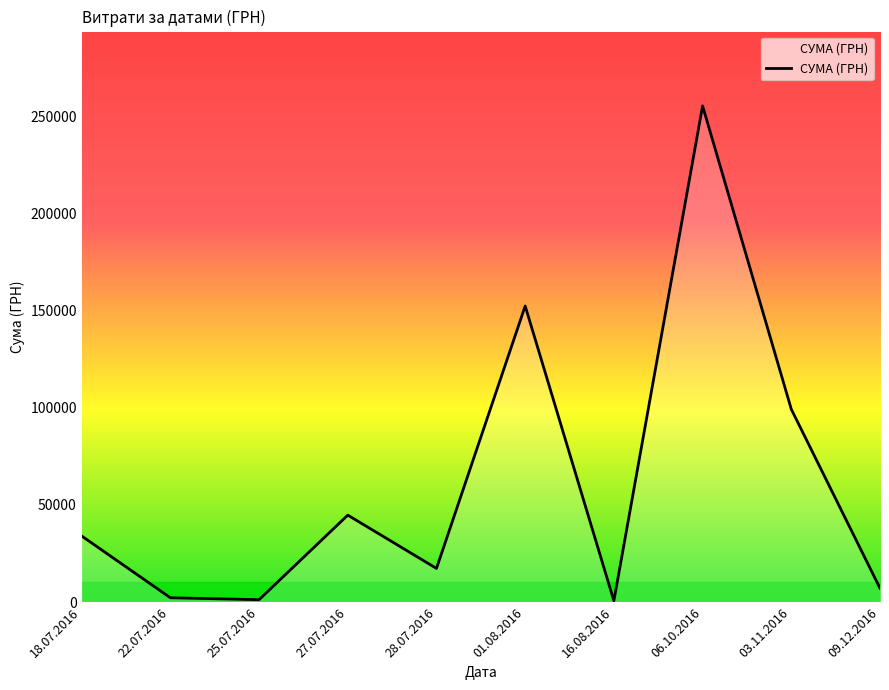

The chart shows a value of 17307.0 at 28.07.2016. True or false?

True